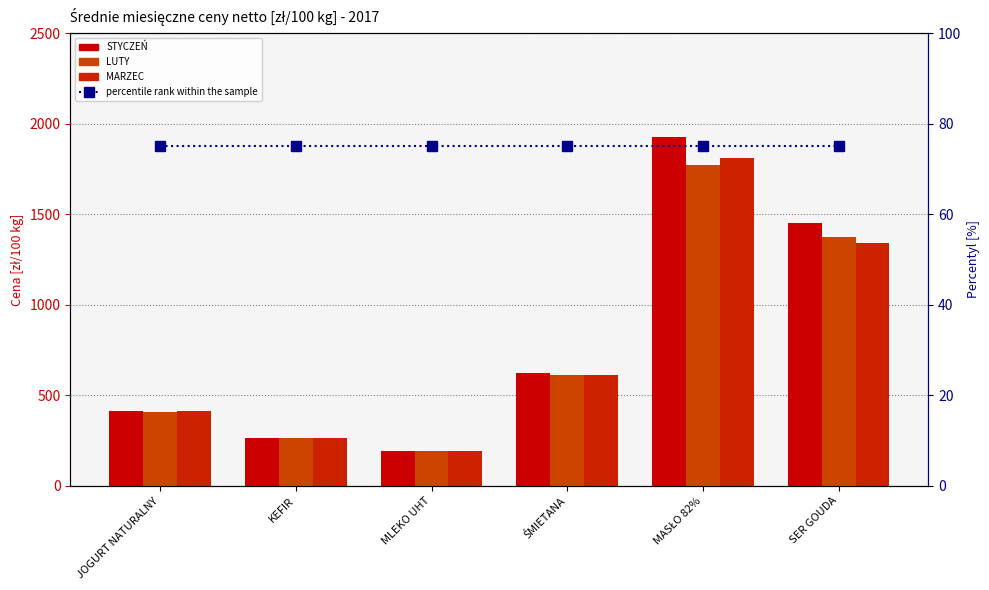

Are the bars grouped side by side (vs. stacked)?

Yes